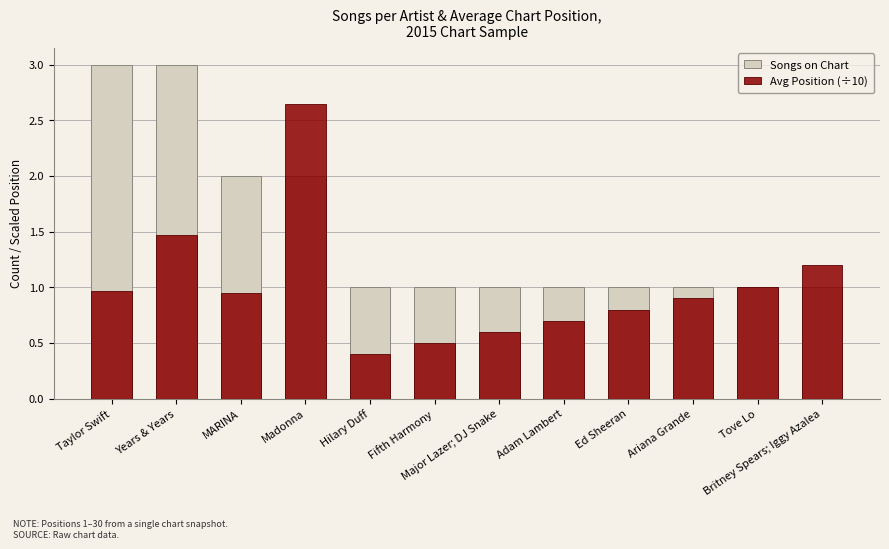

Reading left to right, list all the values displayed in this chart.

Songs on Chart: 3.0	3.0	2.0	2.0	1.0	1.0	1.0	1.0	1.0	1.0	1.0	1.0
Avg Position (÷10): 1.0	1.5	0.9	2.6	0.4	0.5	0.6	0.7	0.8	0.9	1.0	1.2